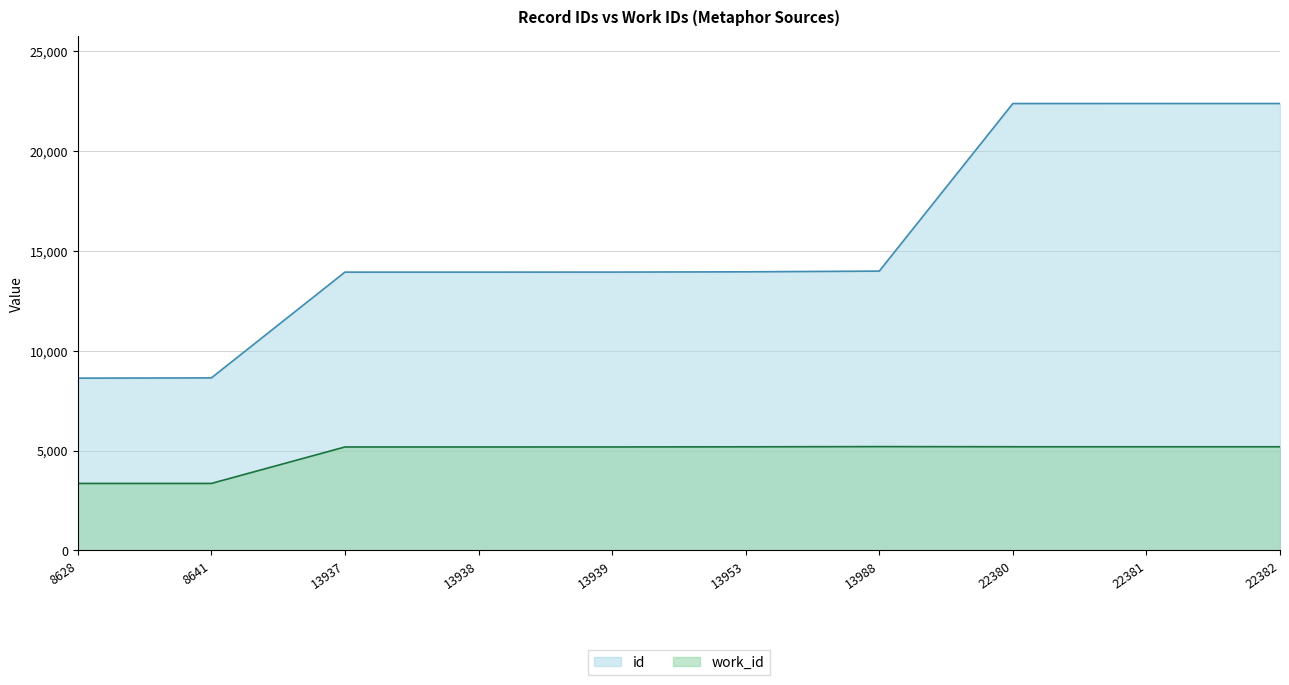

Which has a higher value, 13938 or 13939?

13939